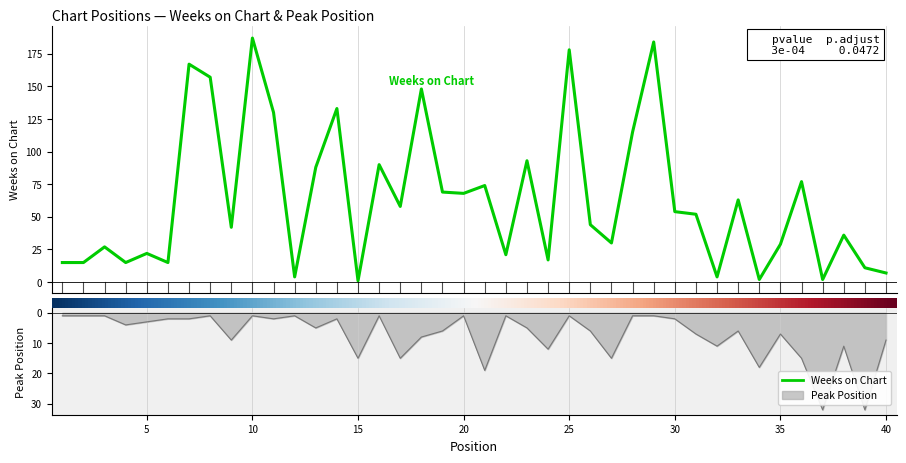

What is the smallest value displayed?

1